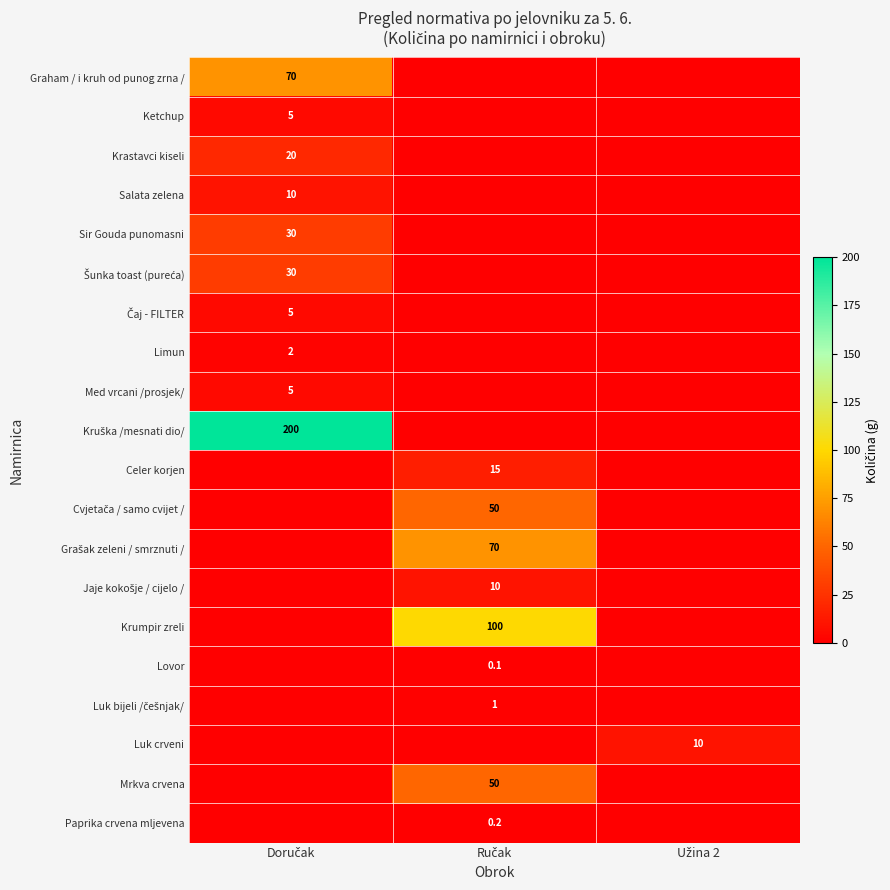

Rank the categories by Ketchup value from lowest to highest.

Ručak, Užina 2, Doručak